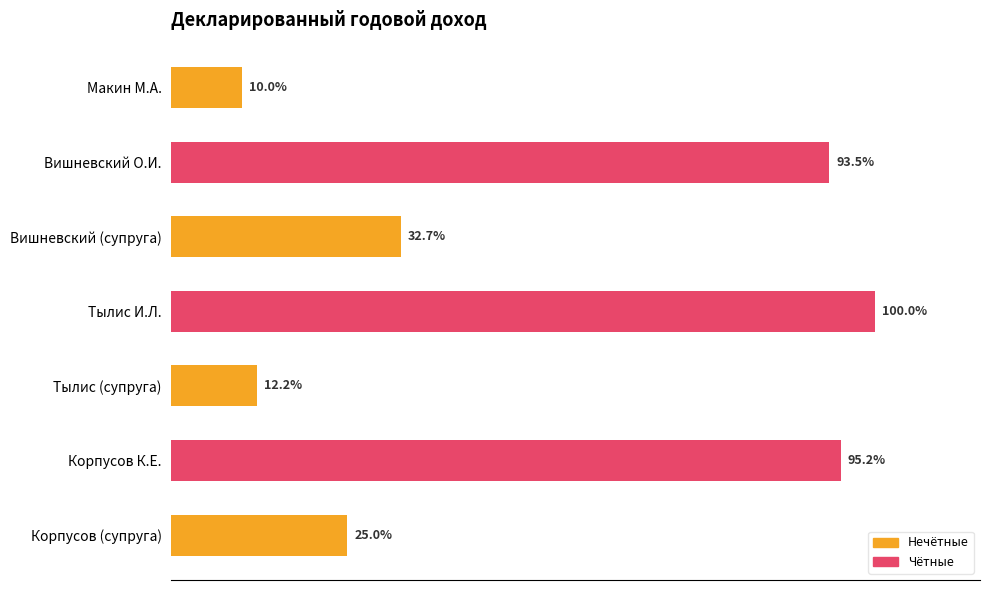

Are the bars horizontal?

Yes